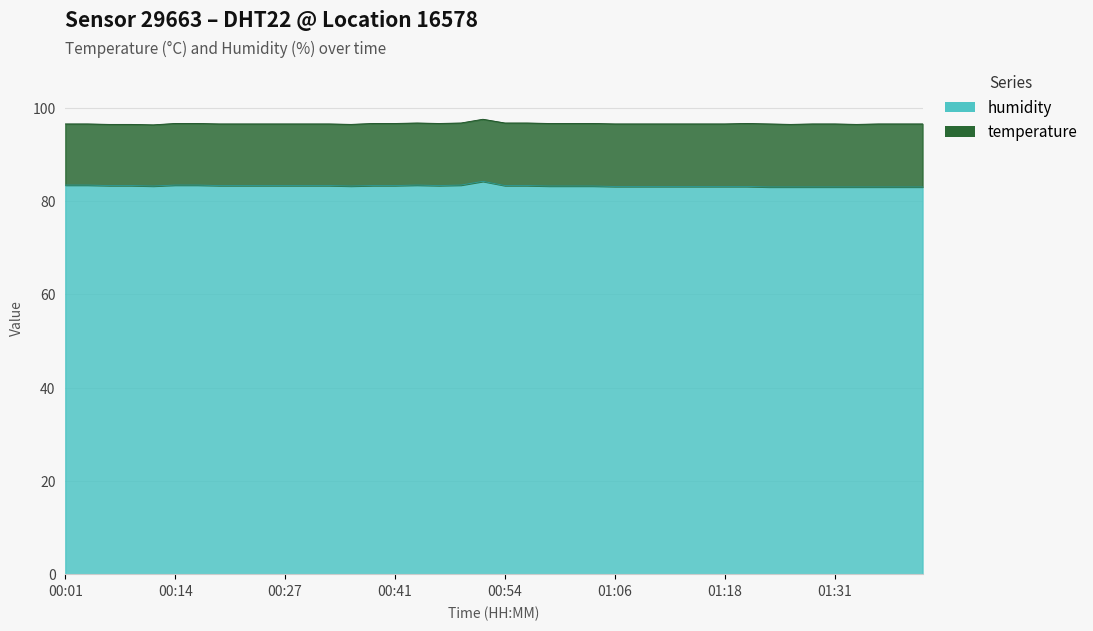

What is the minimum value shown in the chart?

83.0